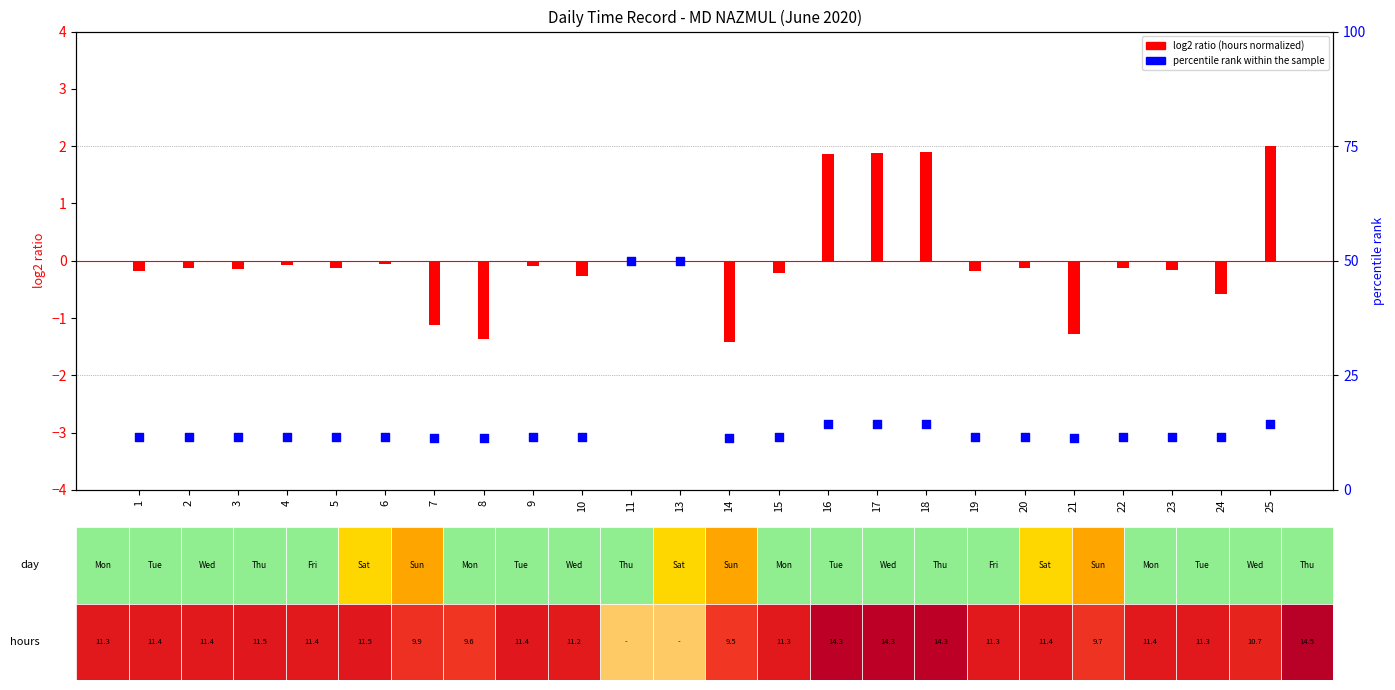

At which category is the sum across all series the highest?

11